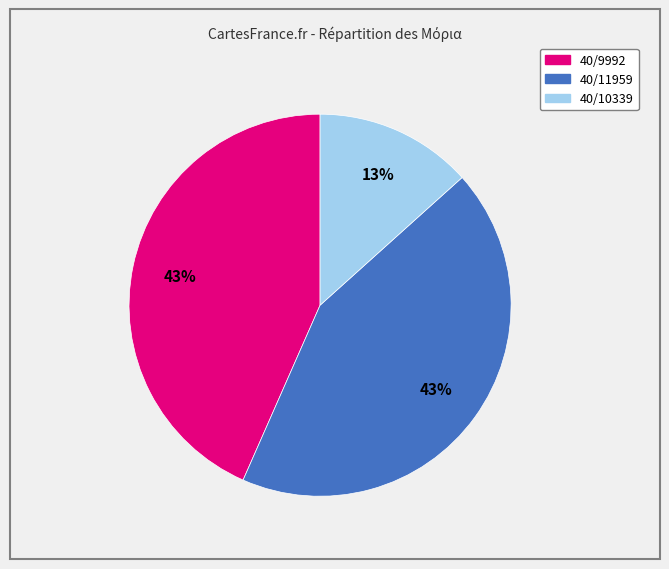

What is the ratio of the value at 40/9992 to the value at 40/11959?

1.0